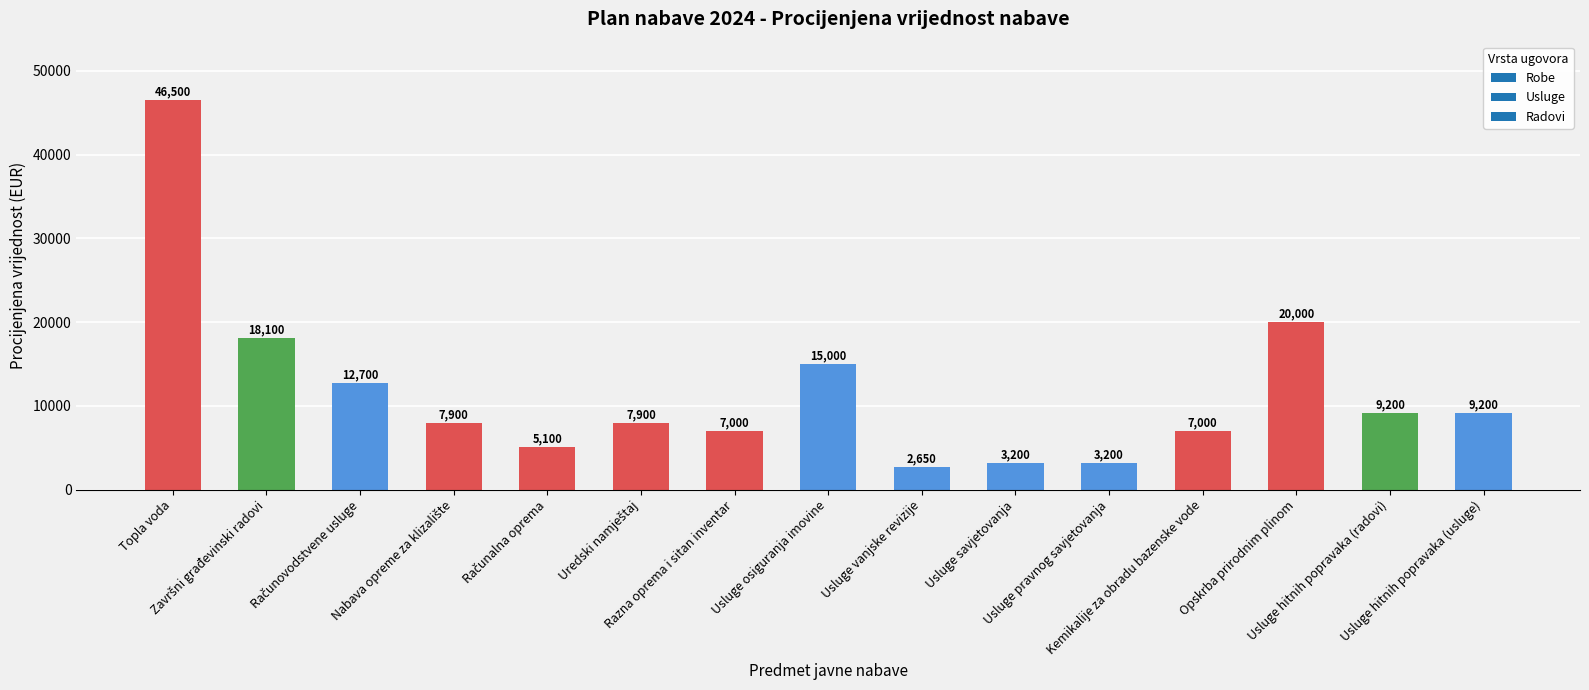

What position from the left is Kemikalije za obradu bazenske vode?

12